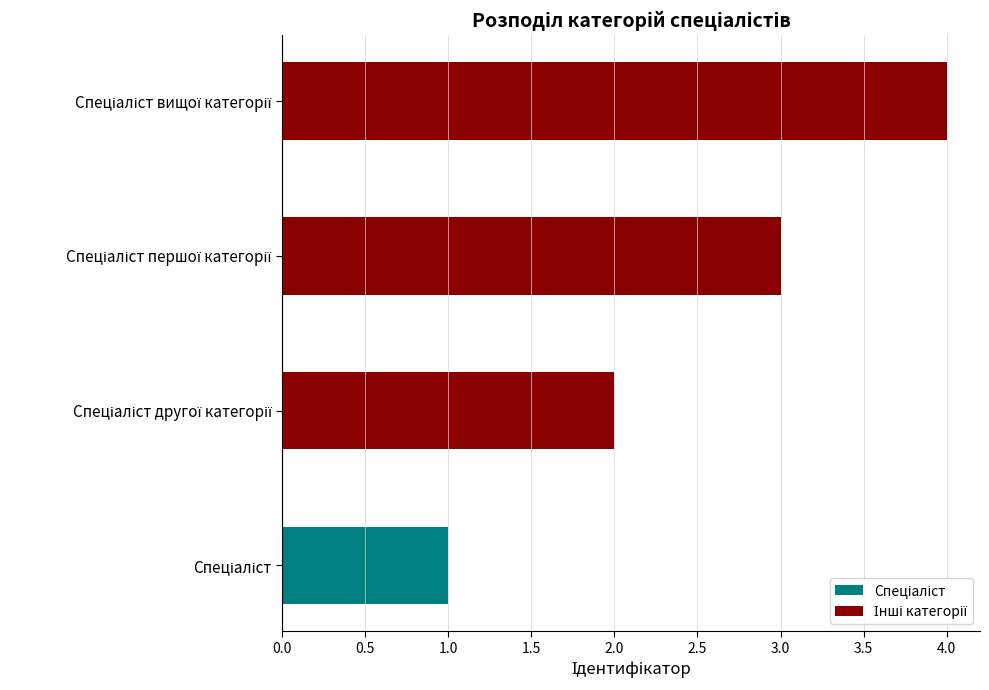

What is the sum of all values?

10